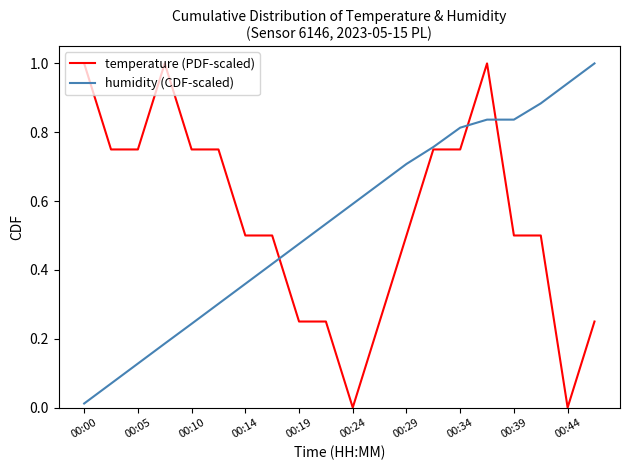

Which category has the lowest value in the humidity (CDF-scaled) series?

00:00